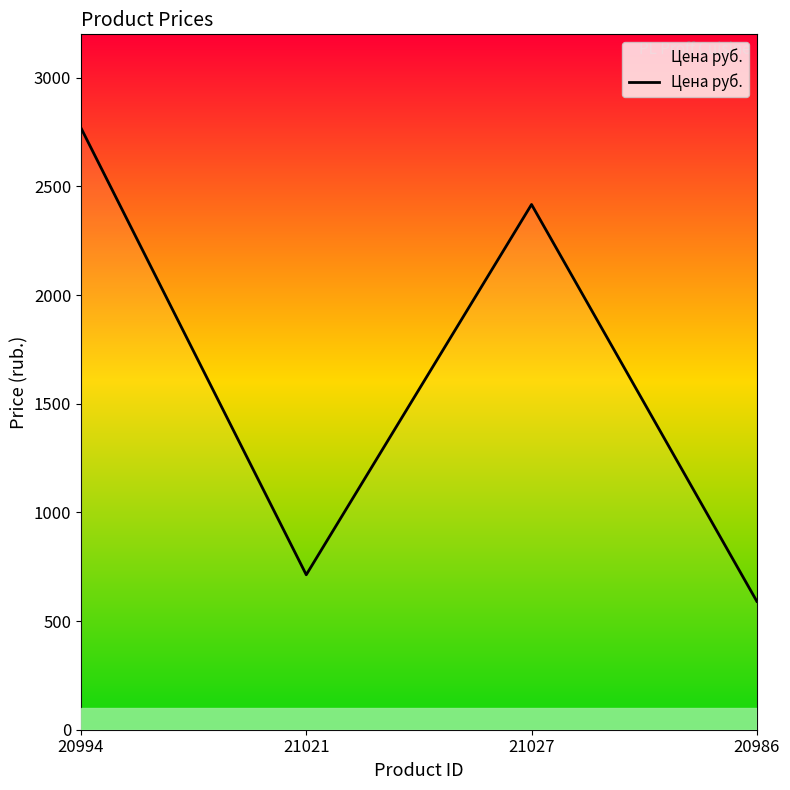

List the labels in order of value, smallest first.

20986, 21021, 21027, 20994